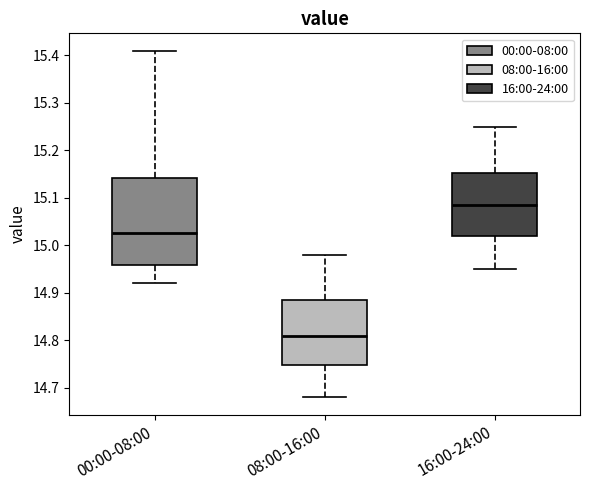

Reading left to right, transcribe this box plot: for each box, give where its median line is, the range the box spans, and where its two whiskers end, as read against the y-axis. The values are not printed on the chart, so give them approximately, as read against the axis.

00:00-08:00: median 15.03, box 14.96 to 15.14, whiskers 14.92 to 15.41
08:00-16:00: median 14.81, box 14.75 to 14.89, whiskers 14.68 to 14.98
16:00-24:00: median 15.09, box 15.02 to 15.15, whiskers 14.95 to 15.25